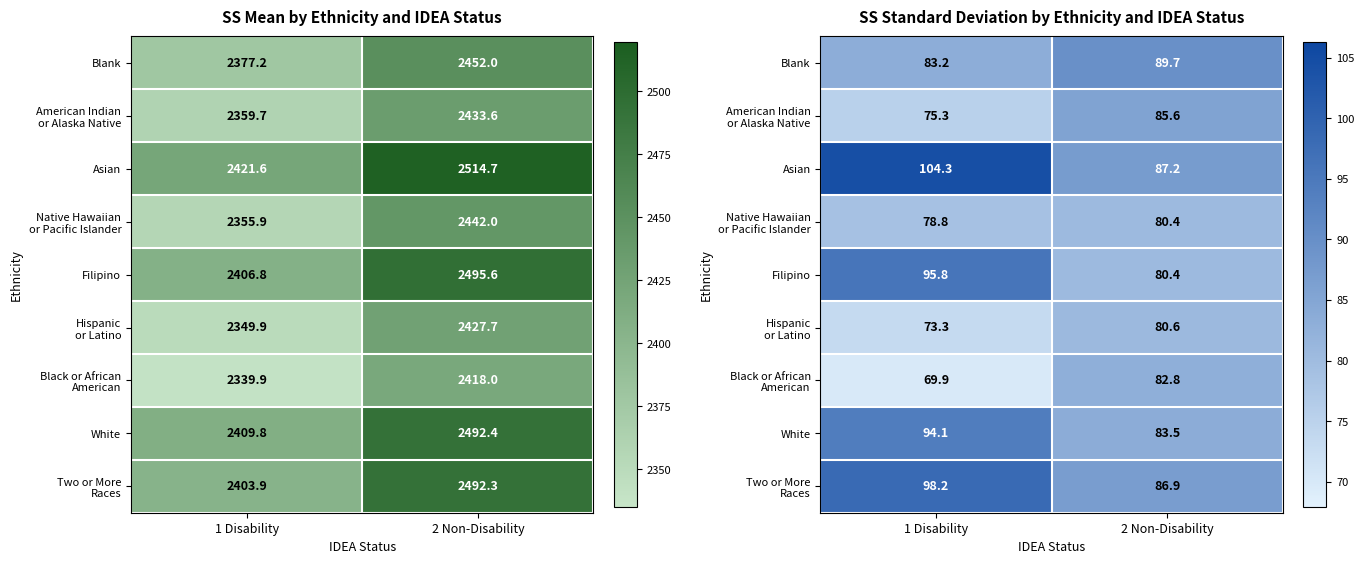

What is the sum of all Blank values?

172.9